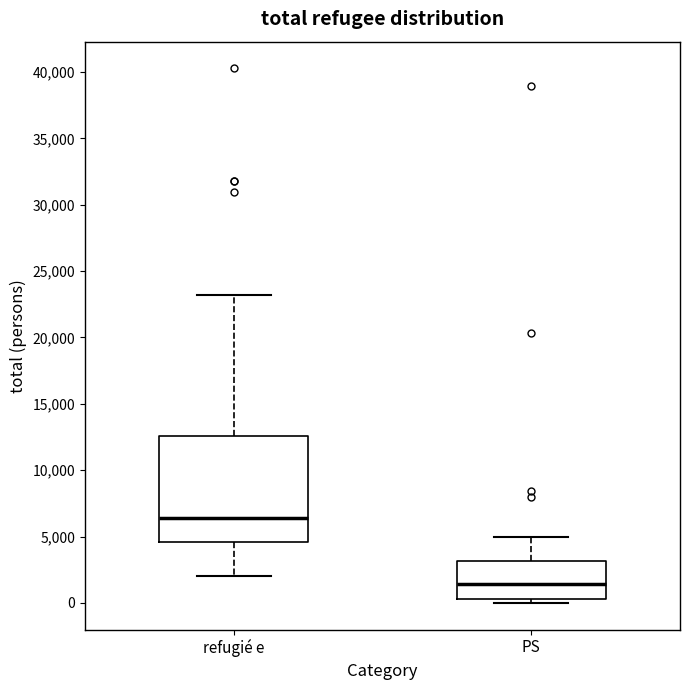

Where is the lower edge of the box for PS on the y-axis? The values are not printed on the chart, so give them approximately, as read against the axis.

500